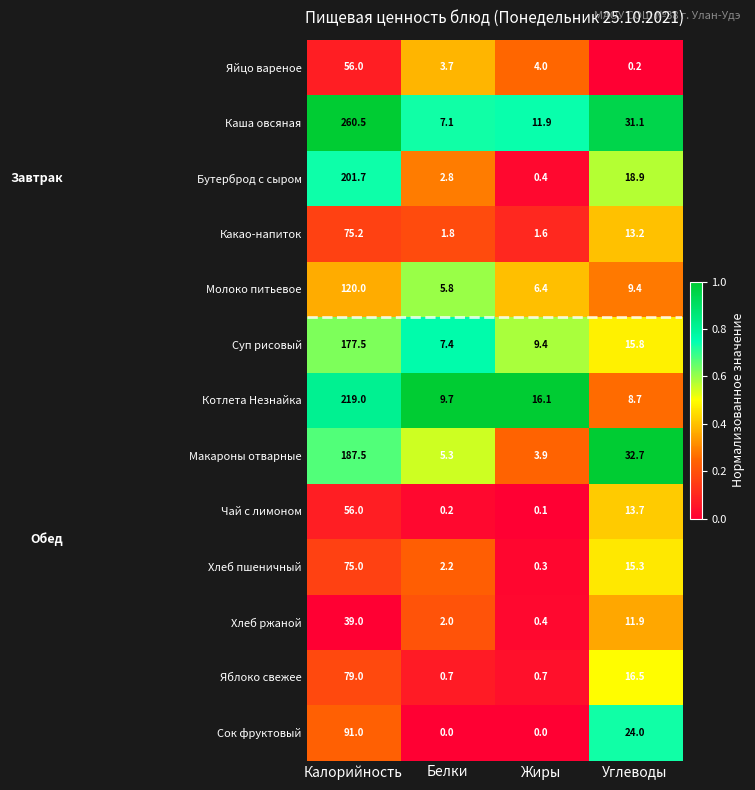

Is it true that Молоко питьевое equals 26.4 at Калорийность?

False